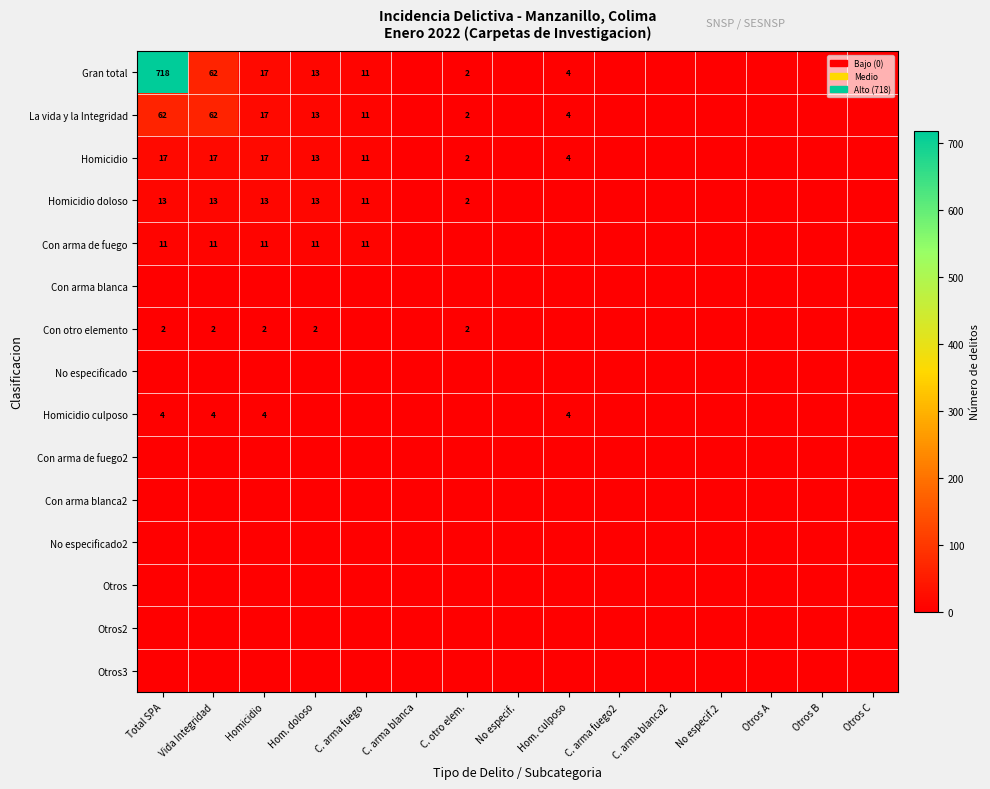

True or false: La vida y la Integridad has a value of 1 at C. otro elem..

False